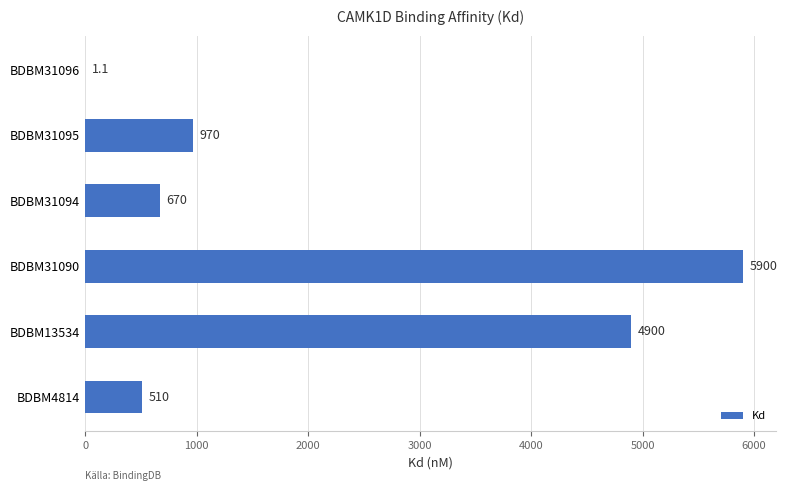

Which has a higher value, BDBM31095 or BDBM4814?

BDBM31095